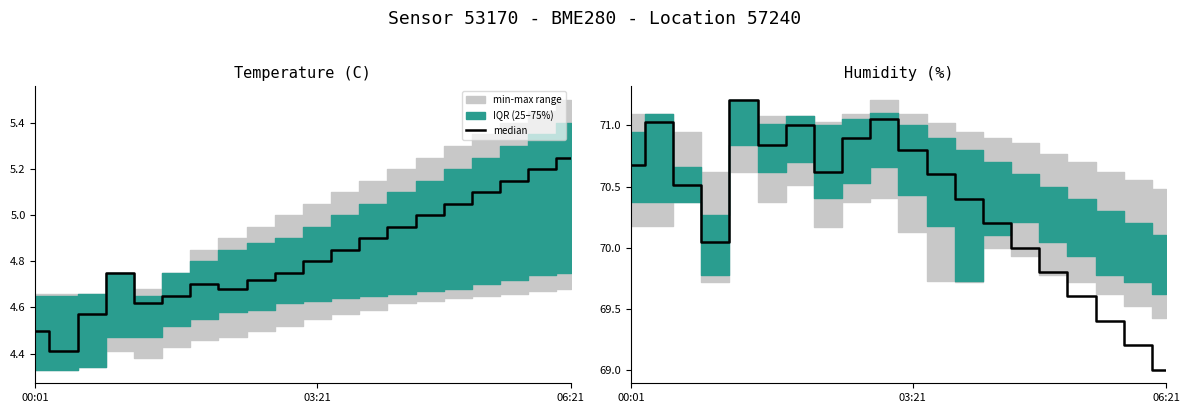

Is this an area chart (filled region under the line)?

No